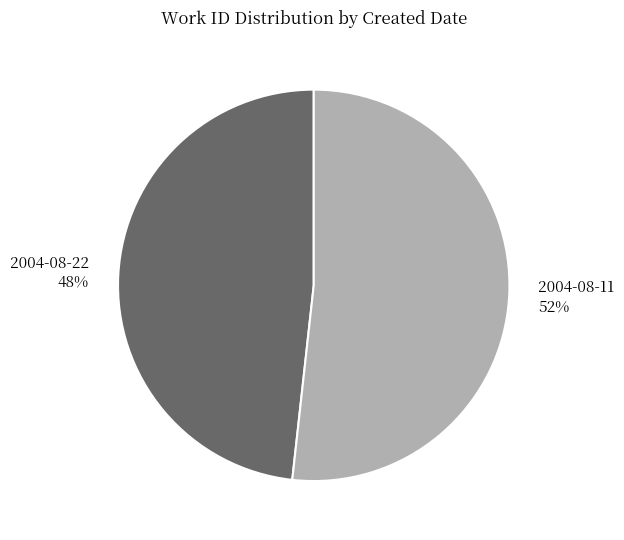

Do 2004-08-11 and 2004-08-22 together represent more than half of the pie?

Yes